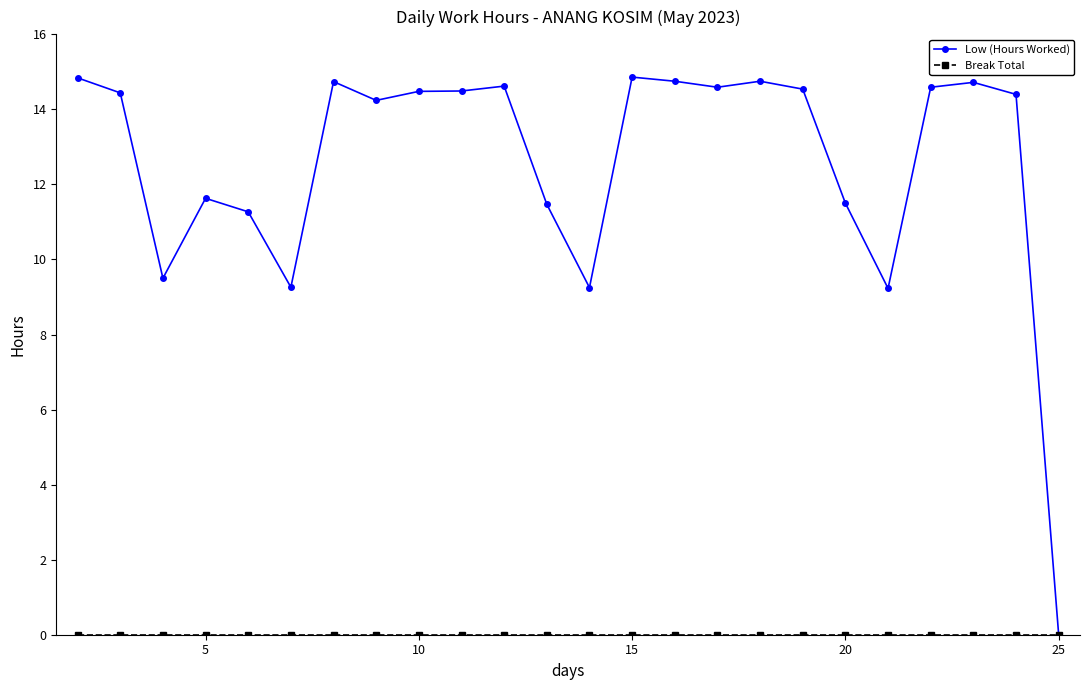

What is the maximum value for Low (Hours Worked)?

14.9